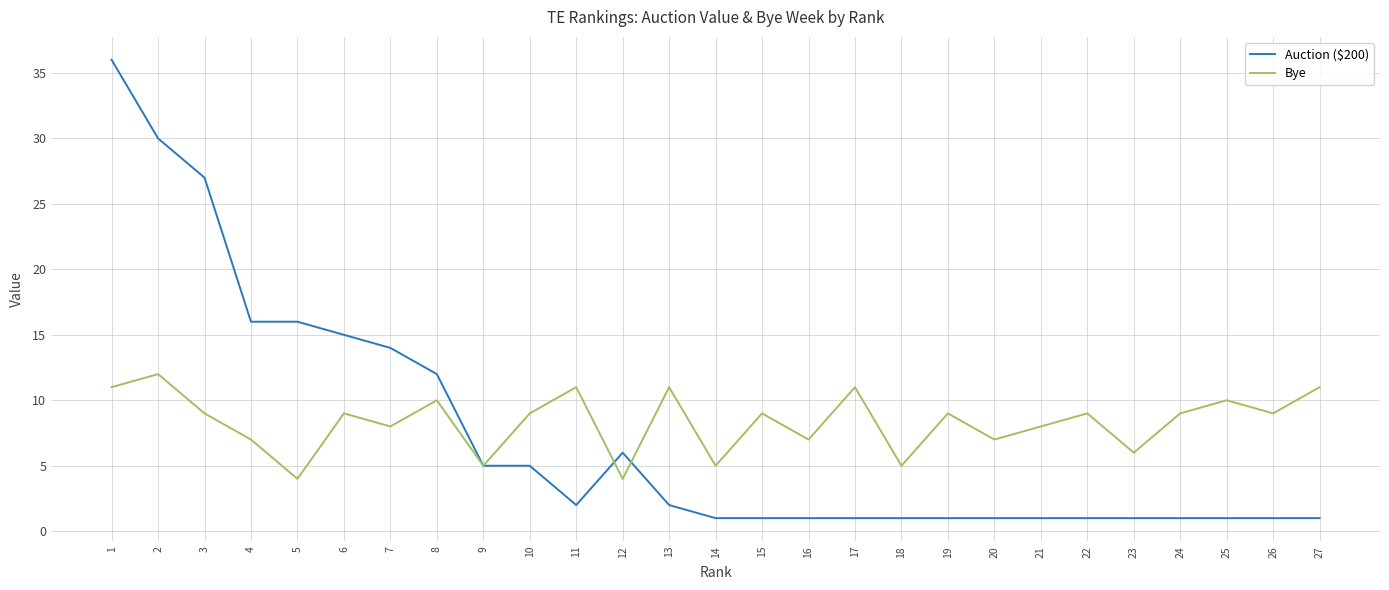

True or false: Bye has a value of 7 at 16.

True